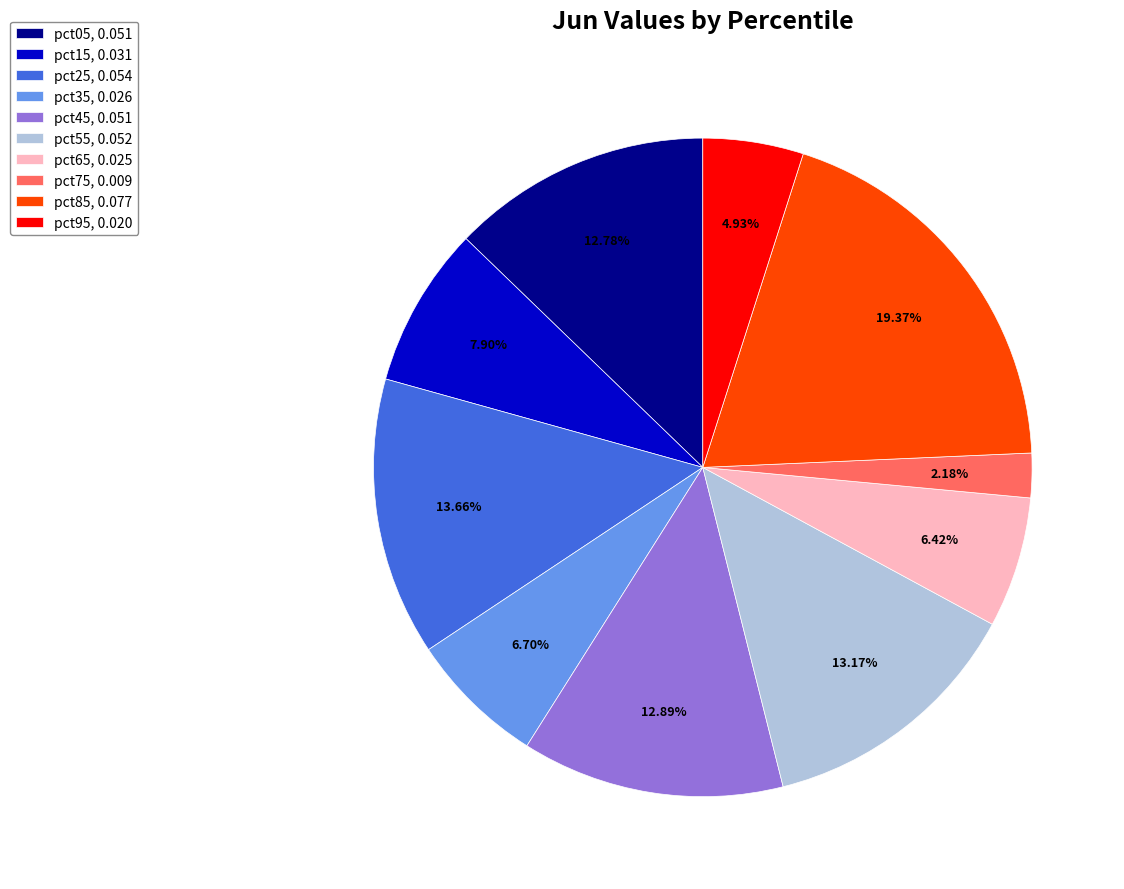

Which slice is the largest?

pct85